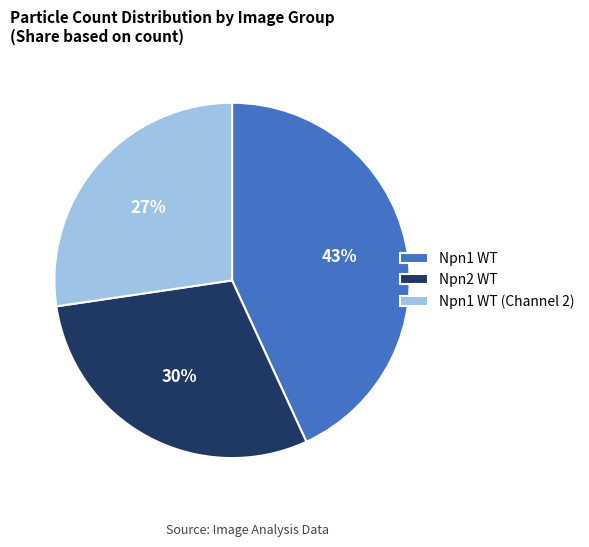

Rank the categories by value from highest to lowest.

Npn1 WT, Npn2 WT, Npn1 WT (Channel 2)